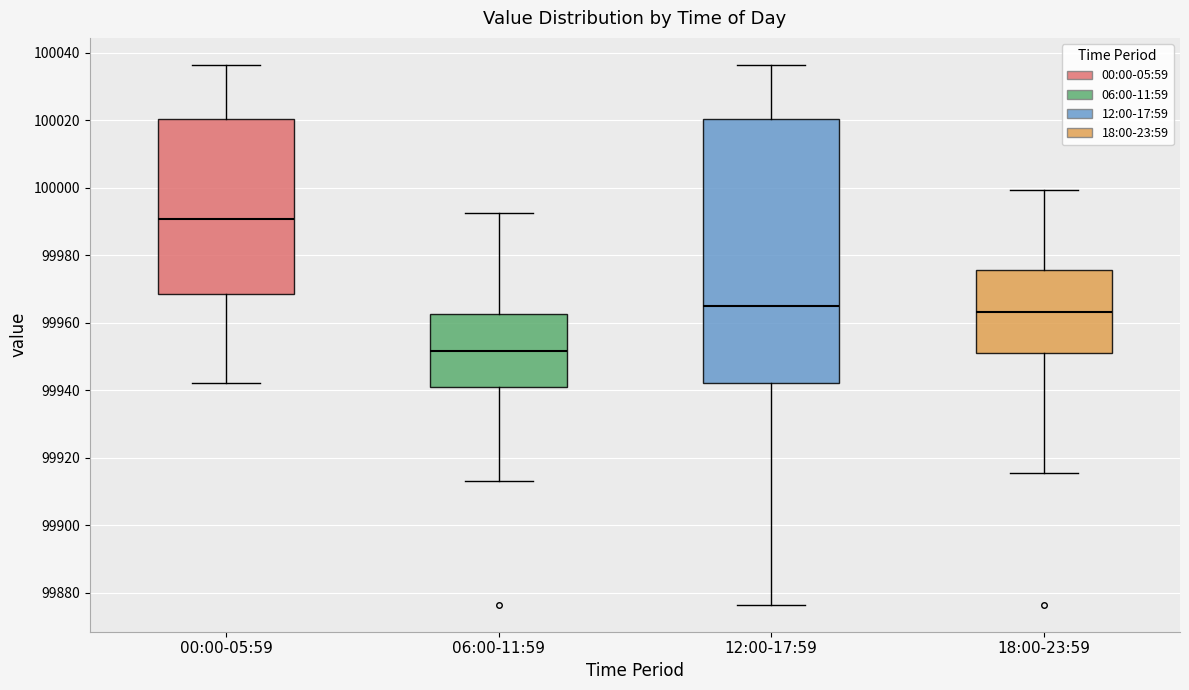

Reading left to right, transcribe this box plot: for each box, give where its median line is, the range the box spans, and where its two whiskers end, as read against the y-axis. The values are not printed on the chart, so give them approximately, as read against the axis.

00:00-05:59: median 99990, box 99968 to 100020, whiskers 99942 to 100036
06:00-11:59: median 99952, box 99940 to 99962, whiskers 99914 to 99992
12:00-17:59: median 99964, box 99942 to 100020, whiskers 99876 to 100036
18:00-23:59: median 99964, box 99950 to 99976, whiskers 99916 to 100000